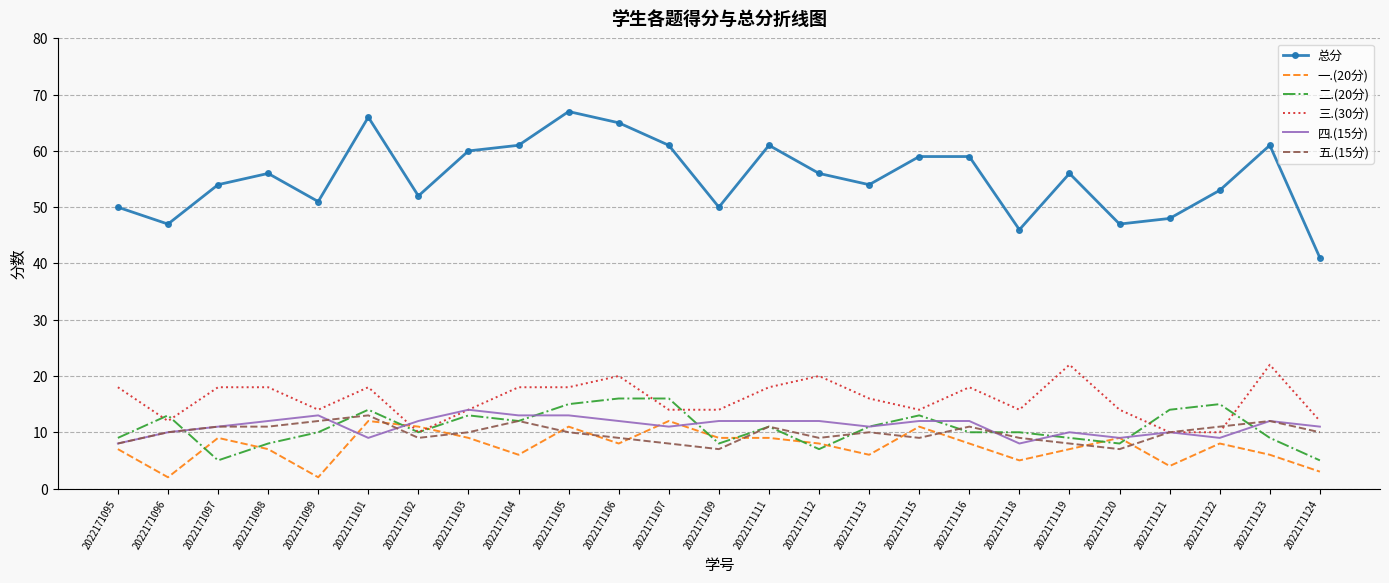

Count the 五.(15分) values in the range 9 to 11.

16